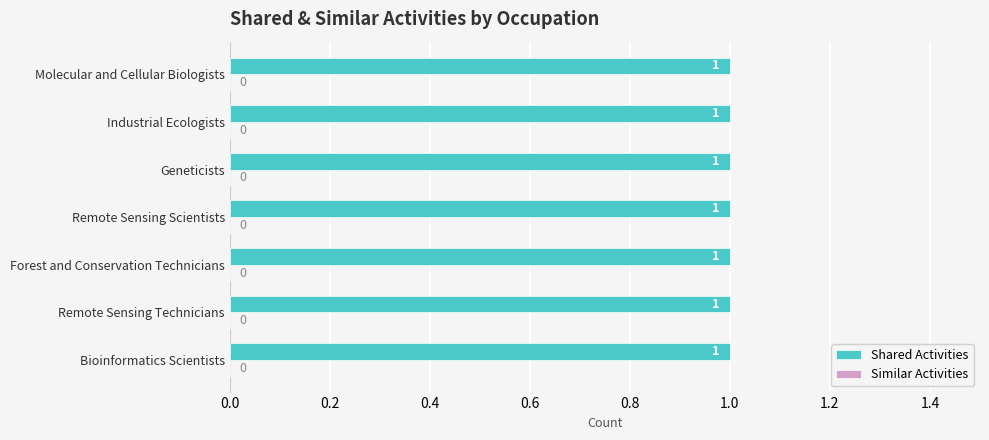

At how many categories does at least one series exceed 0?

7